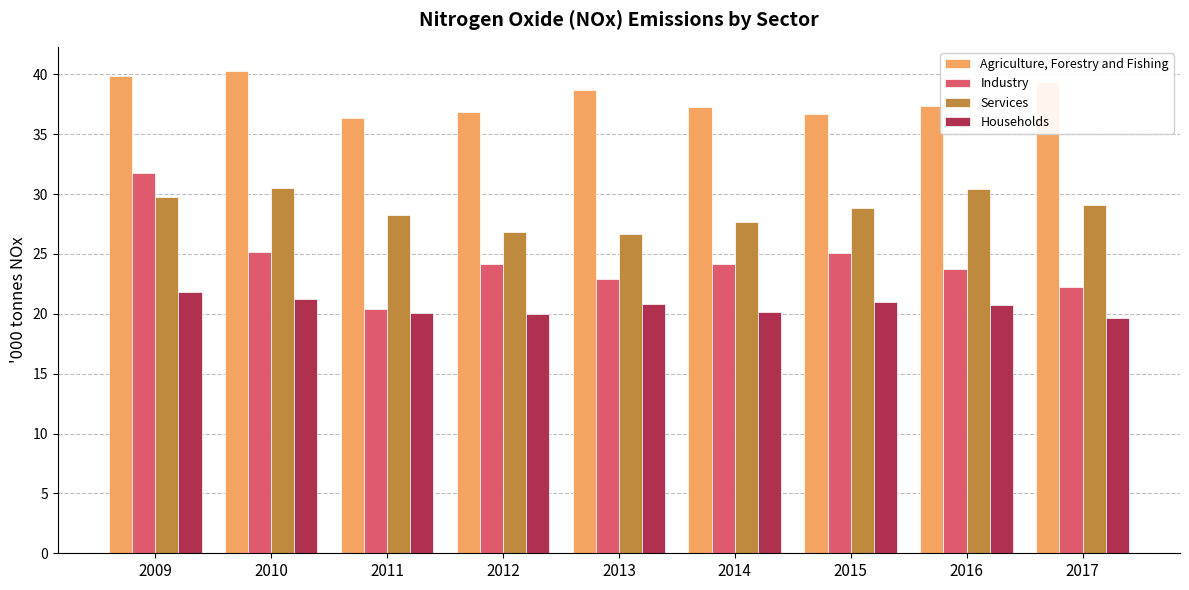

At 2014, list the series in order from smallest to largest.

Households, Industry, Services, Agriculture, Forestry and Fishing